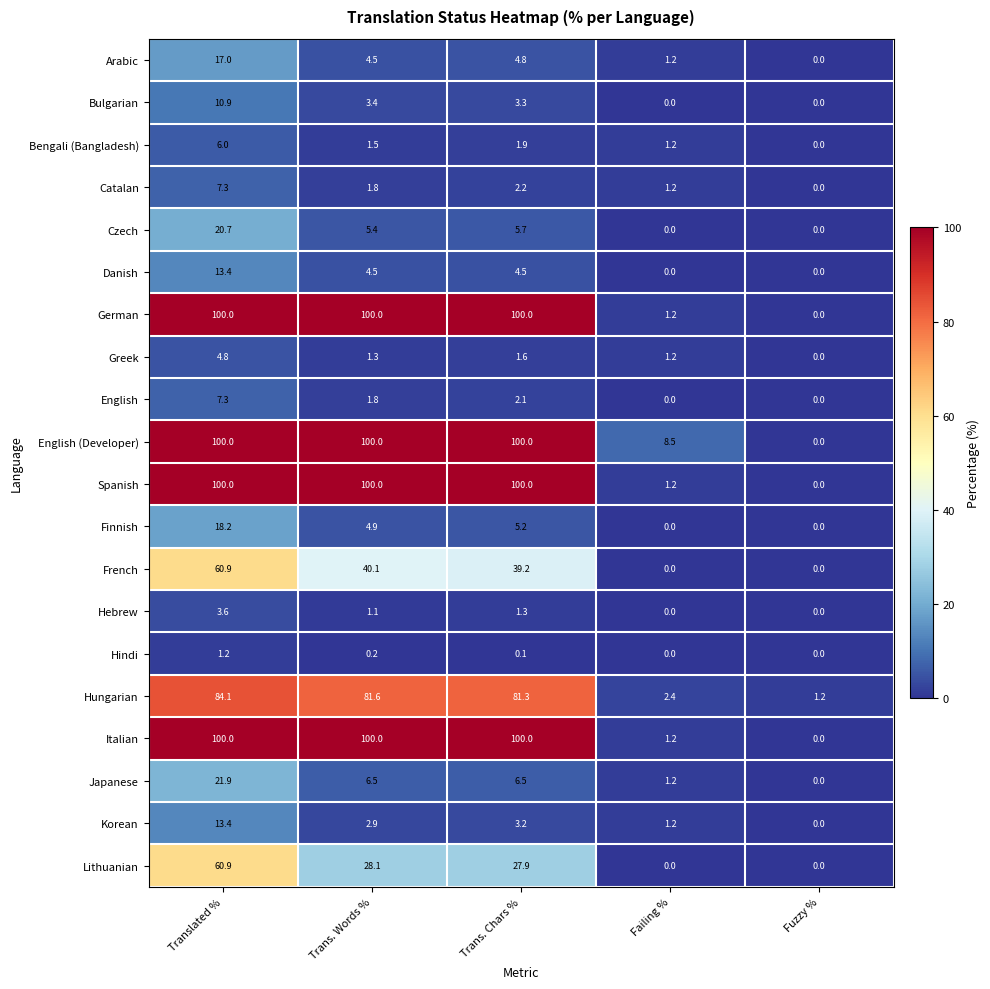

What is the spread (max minus min) of values at Fuzzy %?

1.2